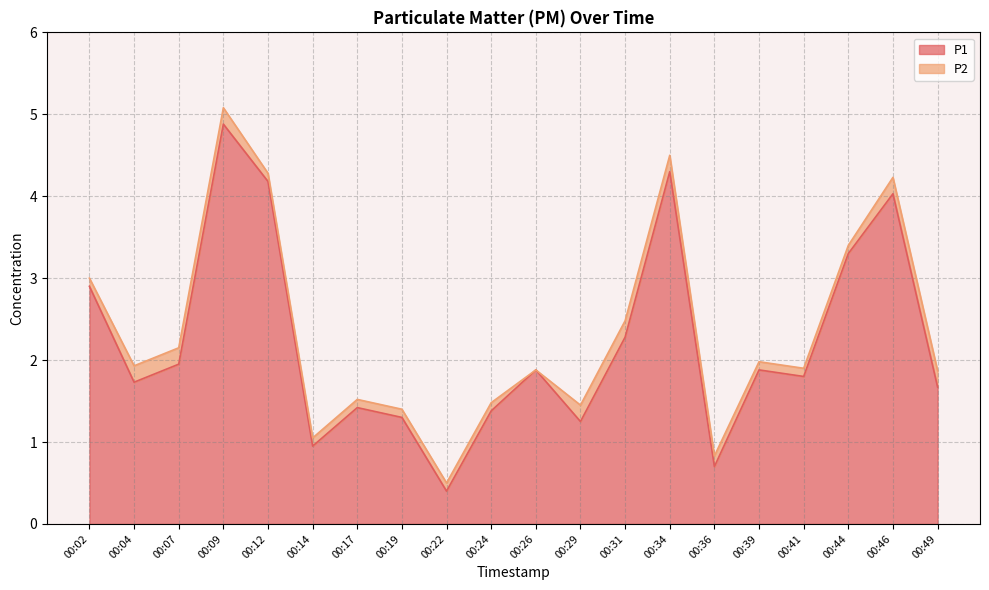

What is the difference between the second highest and minimum values?

3.9